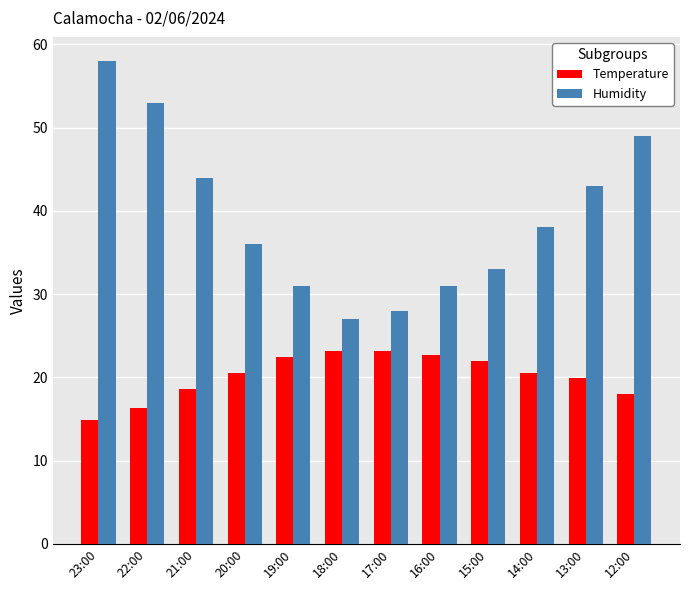

The Temperature series shows 22.4 at 19:00. True or false?

True